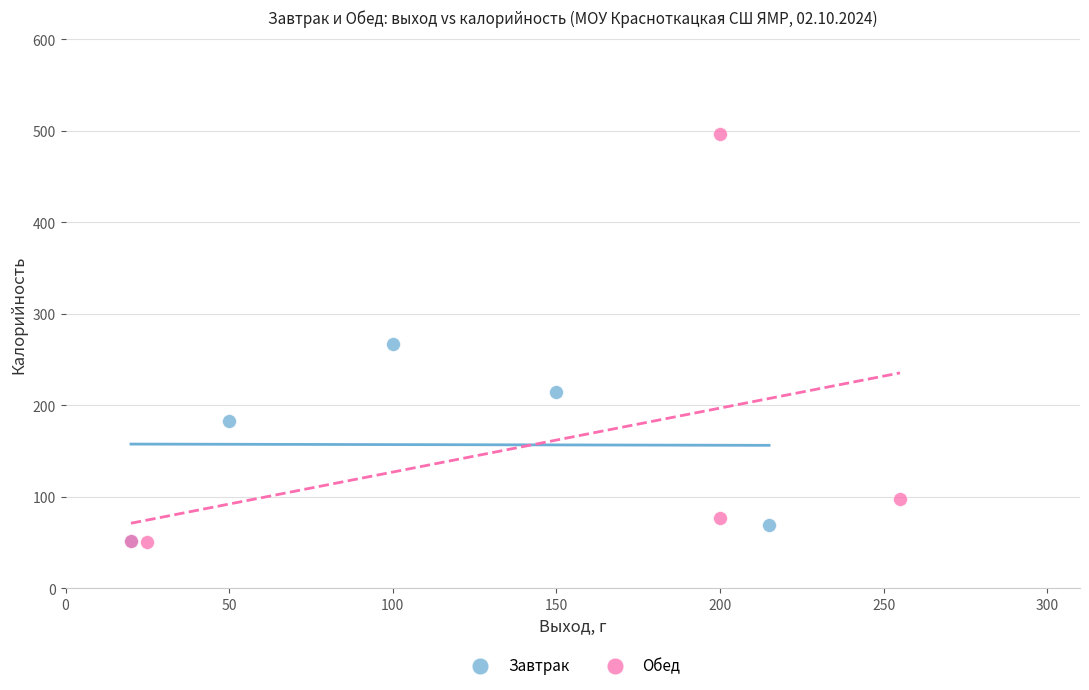

What are all the series names shown in the legend?

Завтрак, Обед